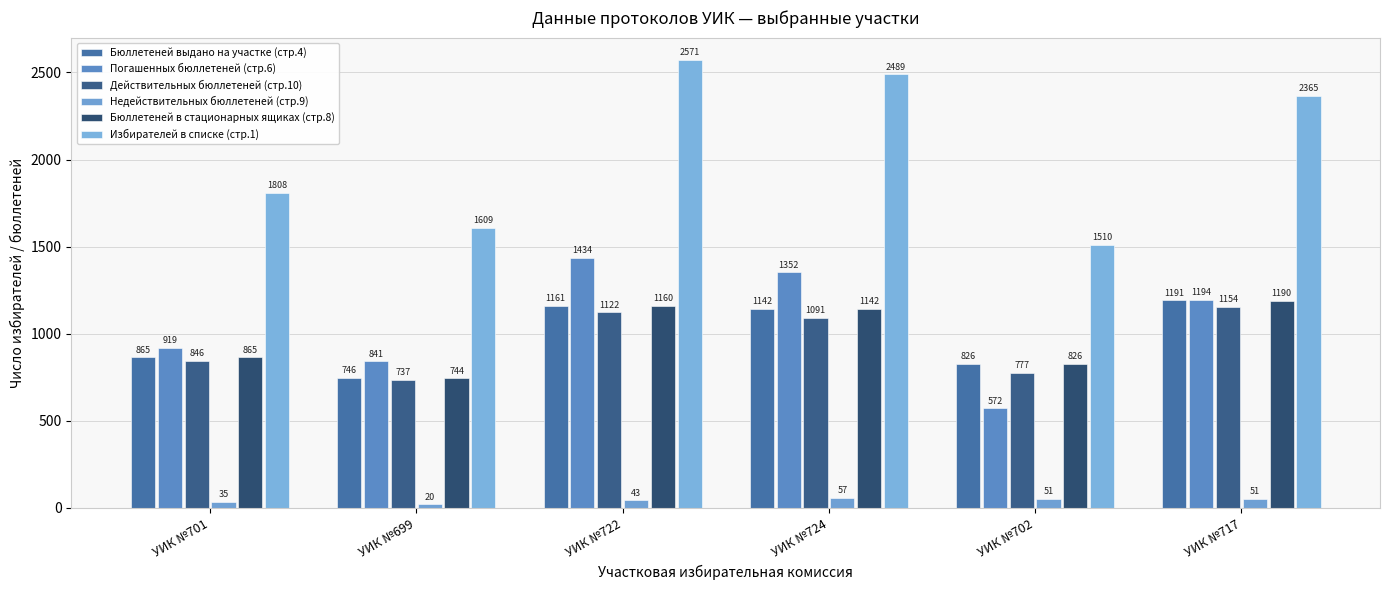

Reading left to right, list all the values displayed in this chart.

Бюллетеней выдано на участке (стр.4): 865	746	1161	1142	826	1191
Погашенных бюллетеней (стр.6): 919	841	1434	1352	572	1194
Действительных бюллетеней (стр.10): 846	737	1122	1091	777	1154
Недействительных бюллетеней (стр.9): 35	20	43	57	51	51
Бюллетеней в стационарных ящиках (стр.8): 865	744	1160	1142	826	1190
Избирателей в списке (стр.1): 1808	1609	2571	2489	1510	2365